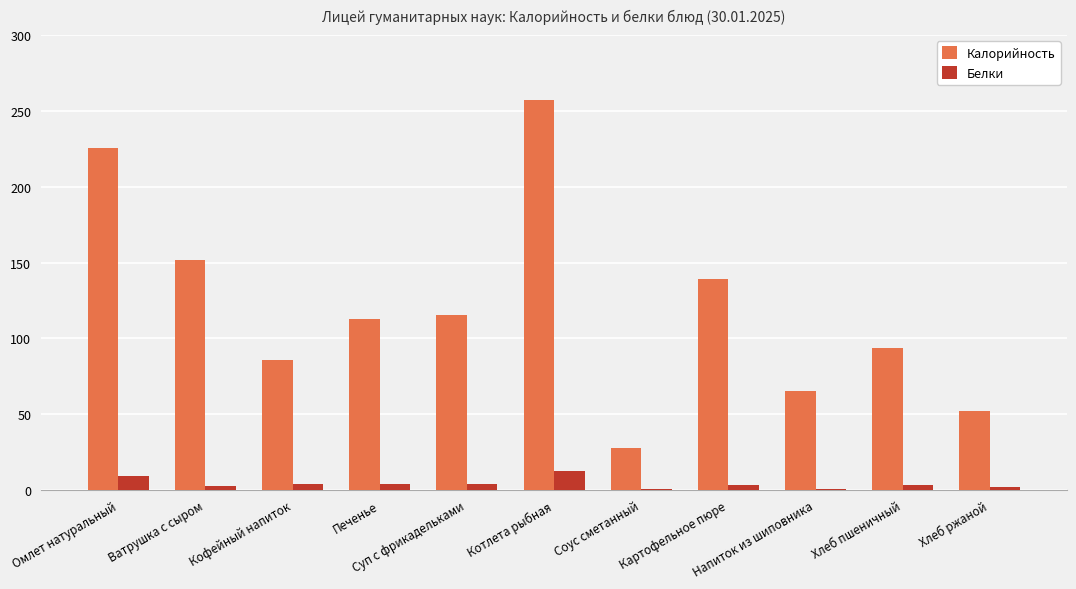

What is the sum of all Белки values?

45.3